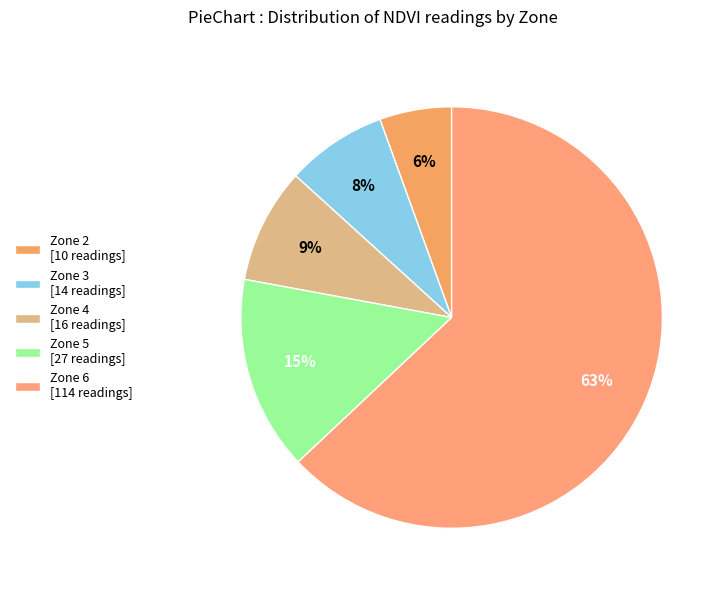

True or false: Zone 2 accounts for 6% of the total.

True